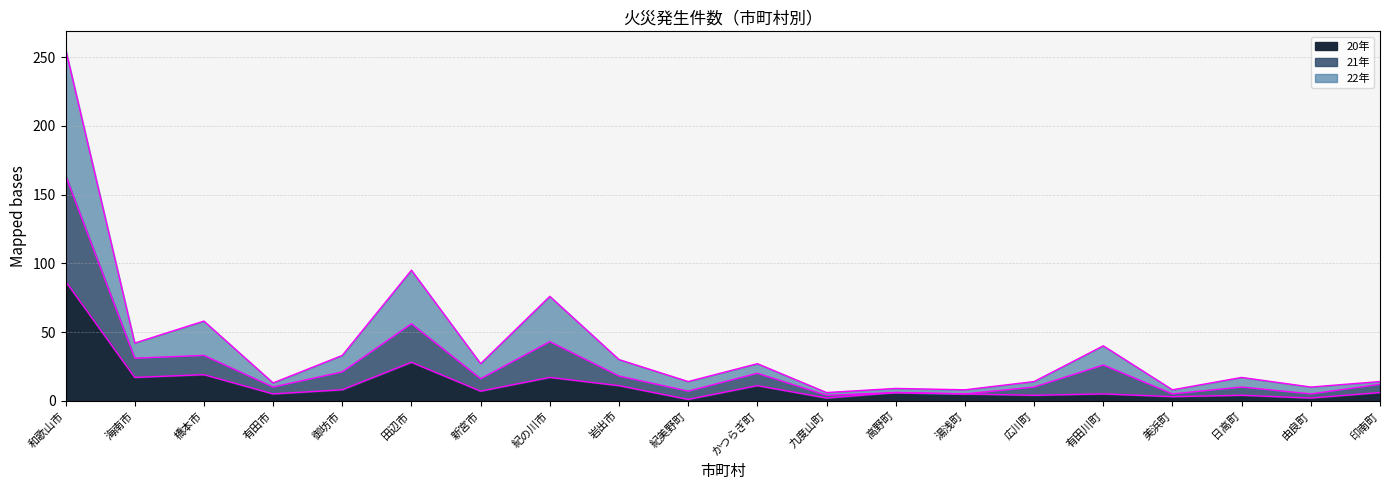

What is the total value across all series at 新宮市?

27